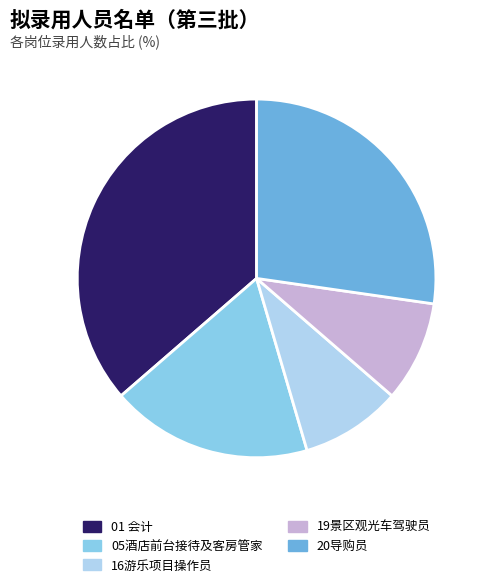

Is there any slice that represents more than half of the pie?

No